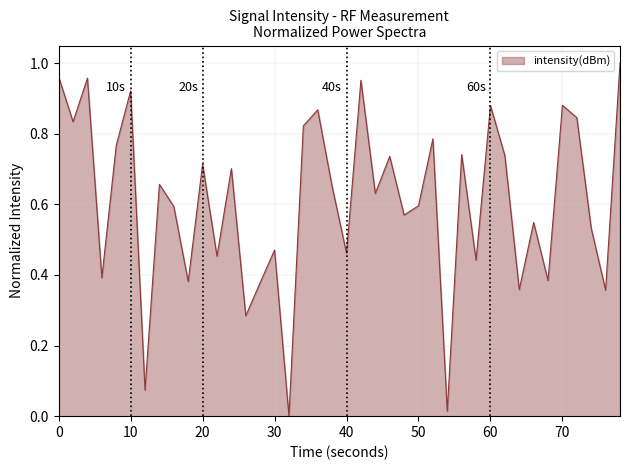

How many lines are shown in the chart?

1